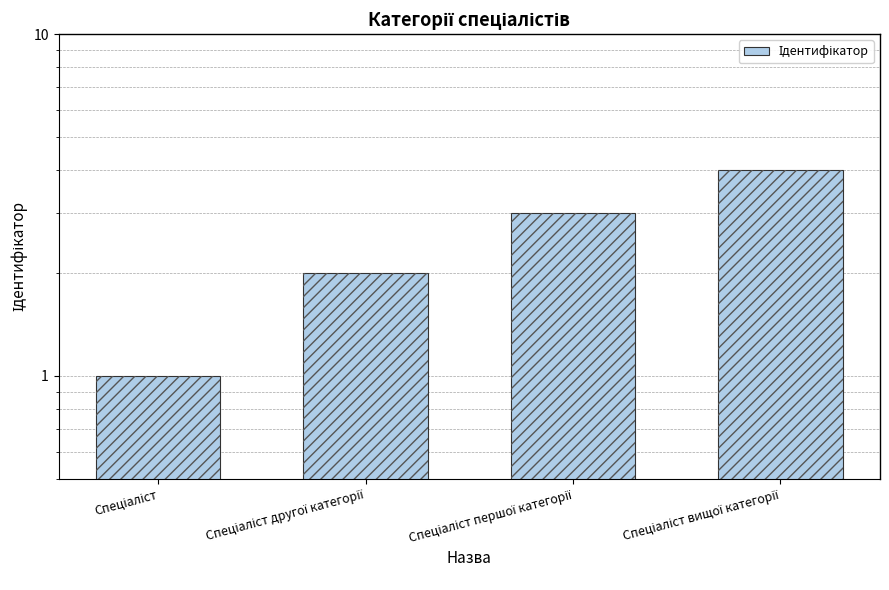

True or false: the data shows 4 at Спеціаліст першої категорії.

False